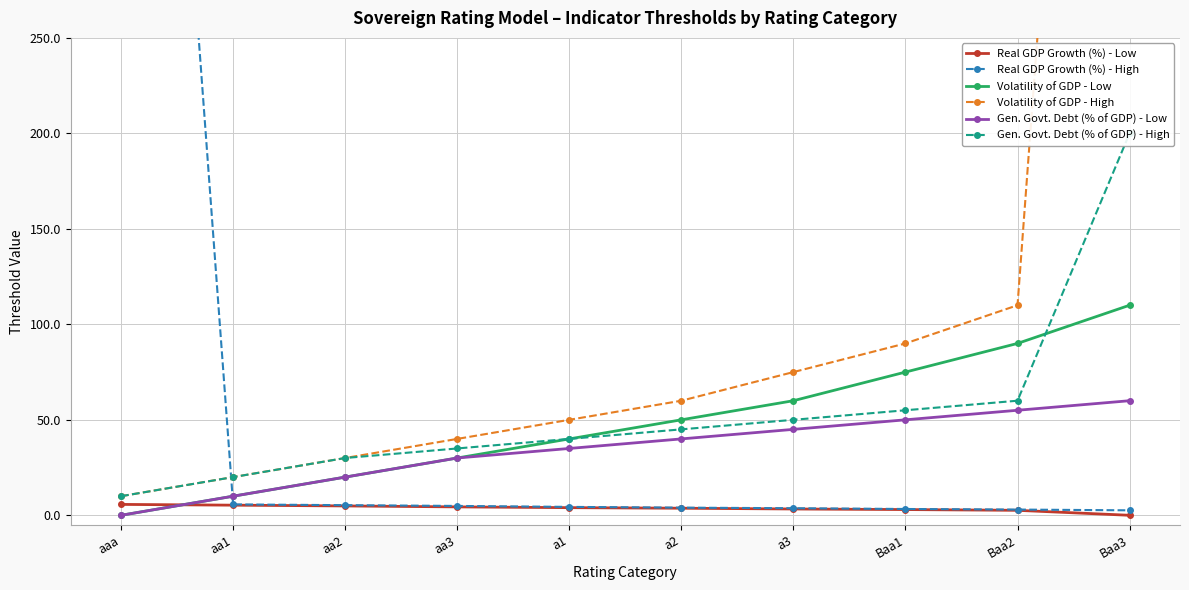

What is the average value of the Real GDP Growth (%) - Low series?

3.7